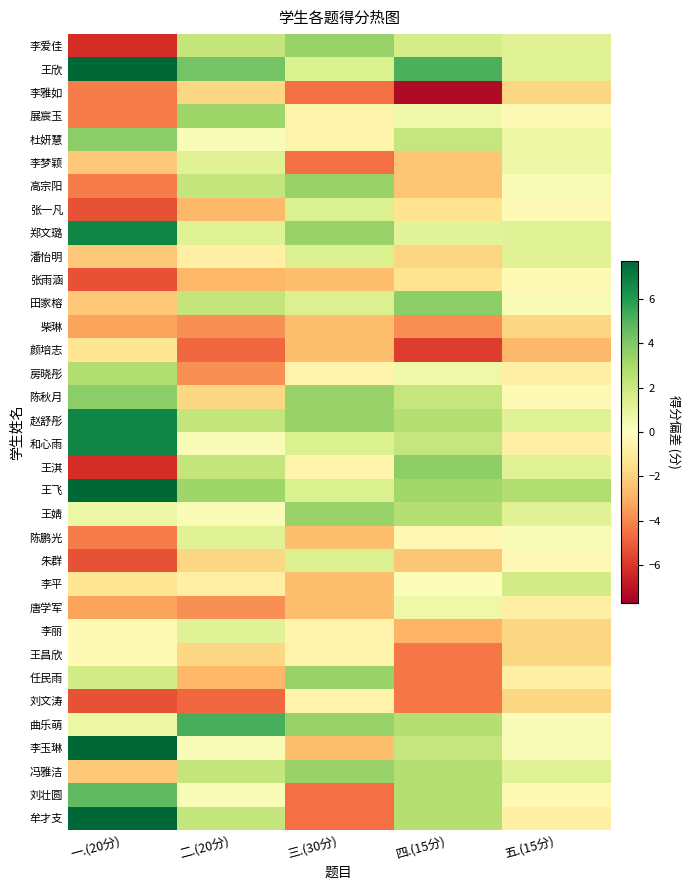

Which label corresponds to the smallest value in the chart?

四.(15分)